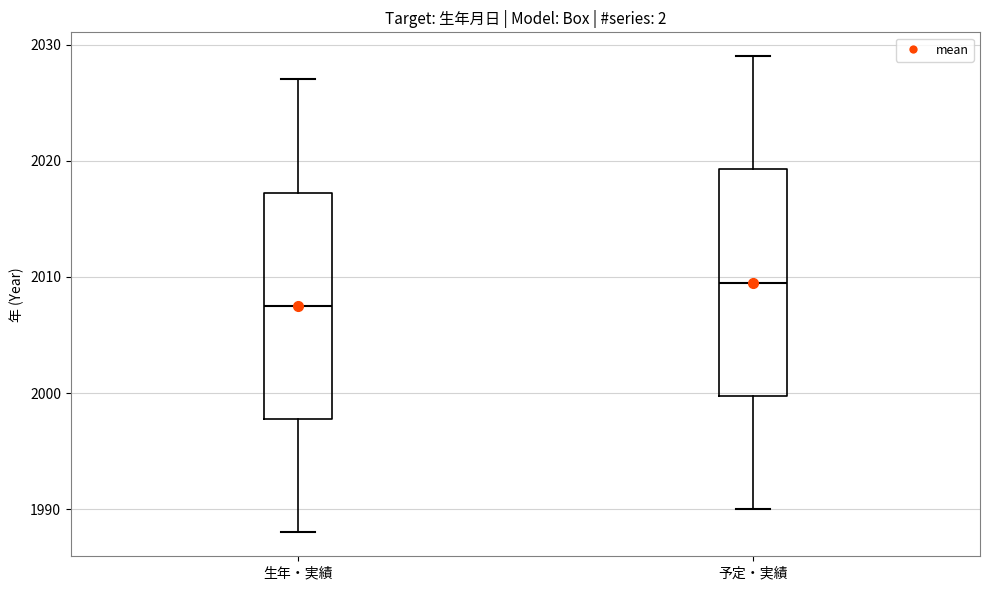

Reading left to right, transcribe this box plot: for each box, give where its median line is, the range the box spans, and where its two whiskers end, as read against the y-axis. The values are not printed on the chart, so give them approximately, as read against the axis.

生年・実績: median 2008, box 1998 to 2017, whiskers 1988 to 2027
予定・実績: median 2010, box 2000 to 2019, whiskers 1990 to 2029